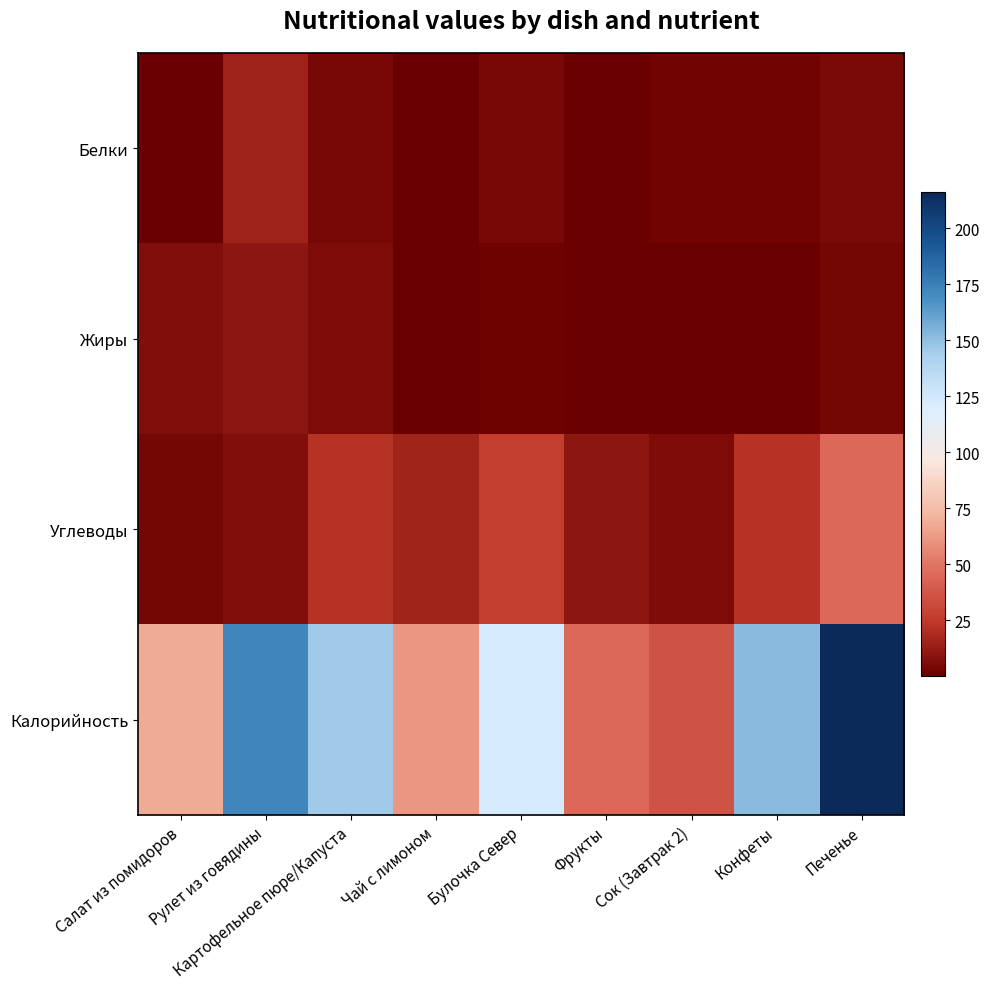

Rank the series at Чай с лимоном from highest to lowest value.

Калорийность, Углеводы, Белки, Жиры